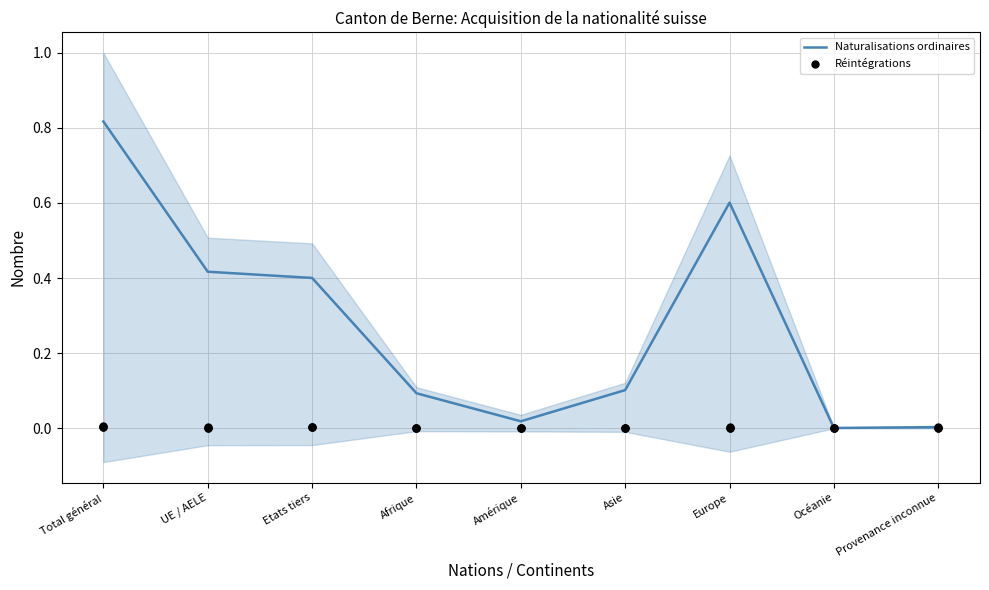

Which series has the largest total across all categories?

Naturalisations ordinaires